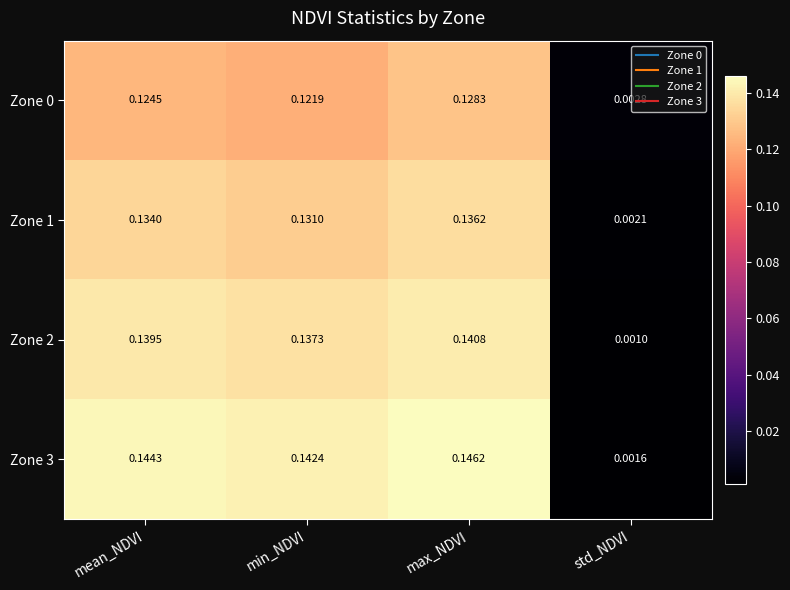

At which label does Zone 3 reach its peak?

max_NDVI